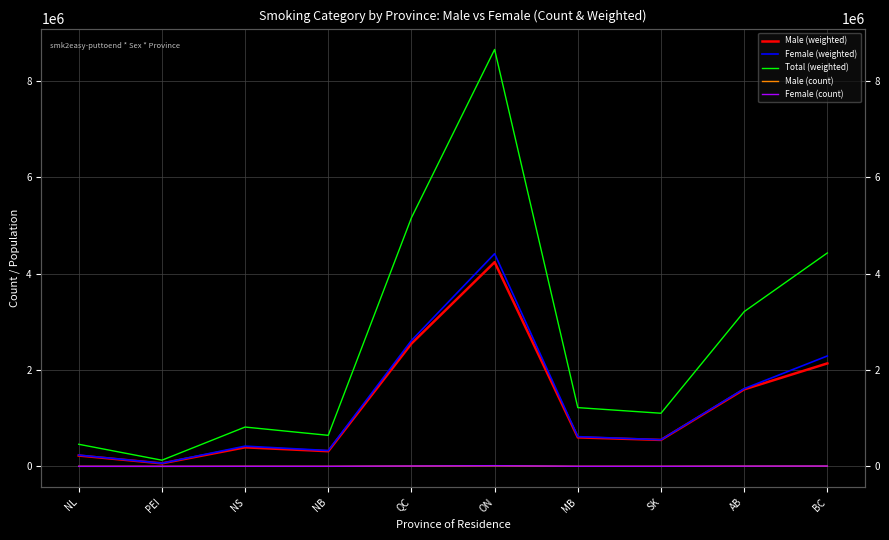

How many data points in Male (weighted) are above 601971?

4